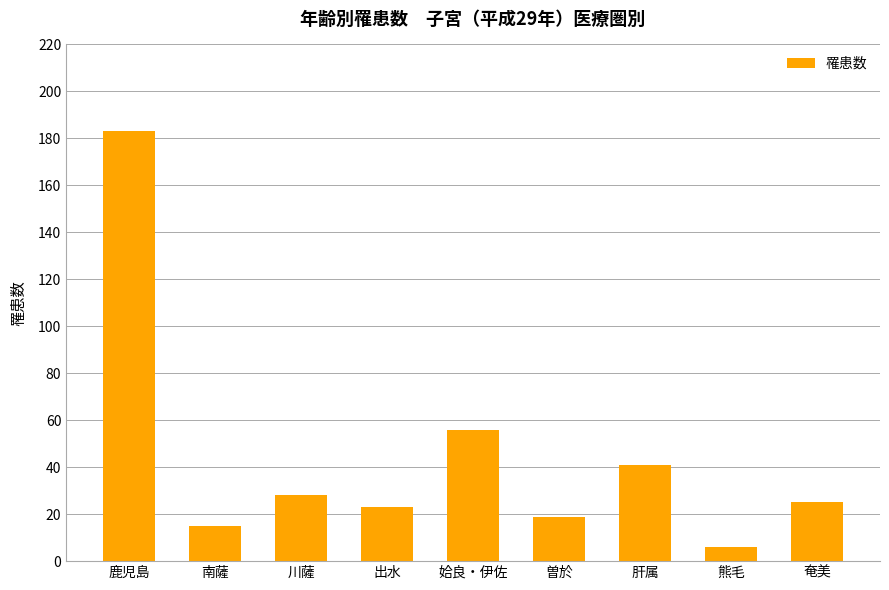

Are the bars horizontal?

No